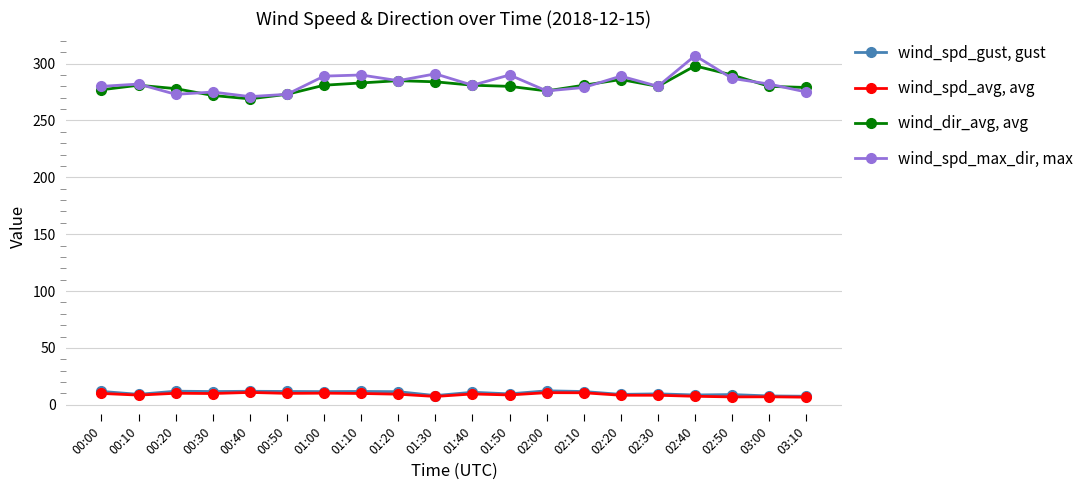

What is the sum of all wind_spd_avg, avg values?

180.2